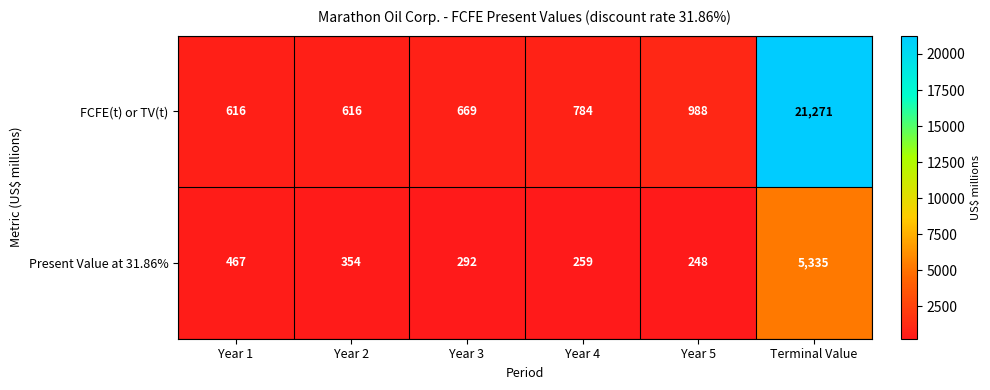

What is the difference between the FCFE(t) or TV(t) values at Terminal Value and Year 5?

20283